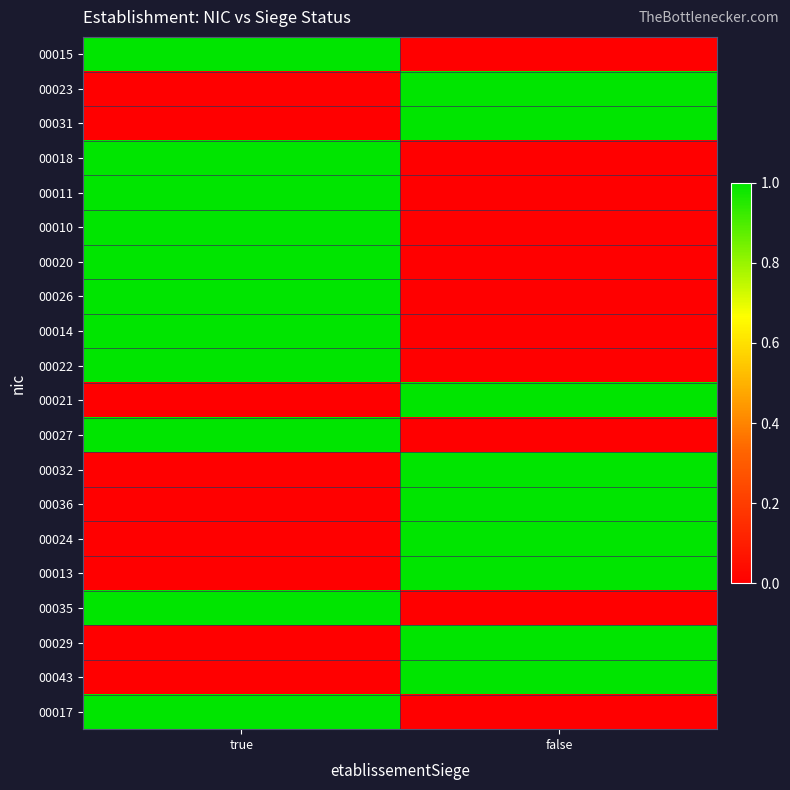

Rank the series by their maximum value, from highest to lowest.

00015, 00023, 00031, 00018, 00011, 00010, 00020, 00026, 00014, 00022, 00021, 00027, 00032, 00036, 00024, 00013, 00035, 00029, 00043, 00017